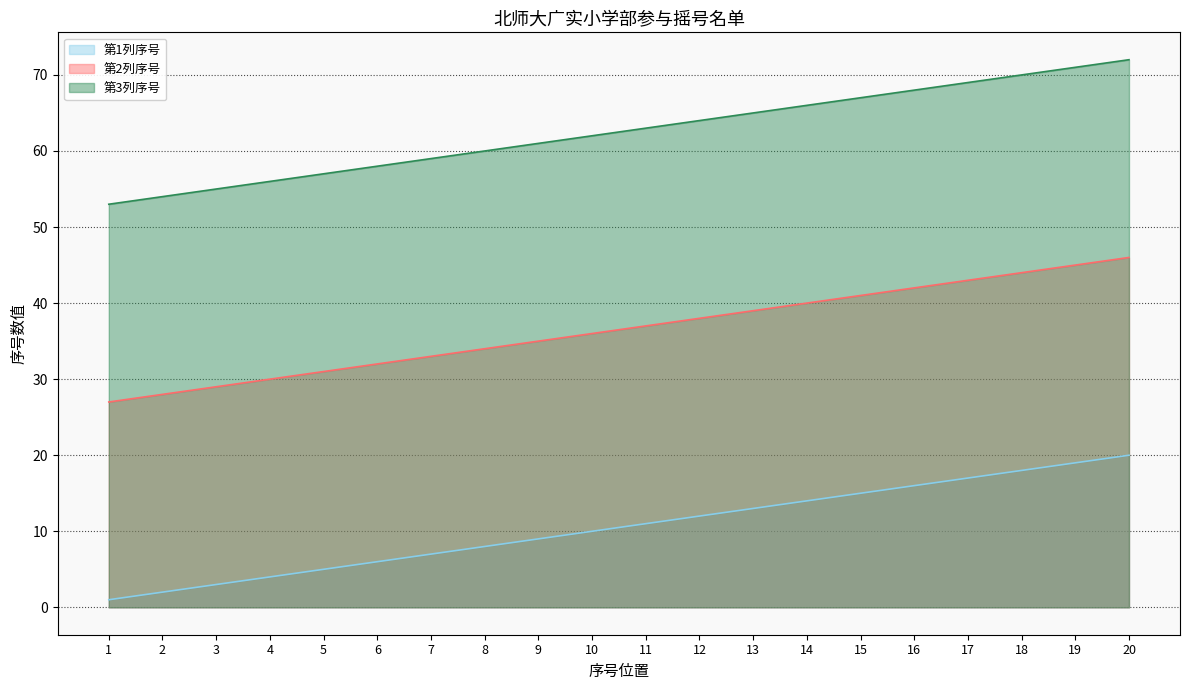

Which series has the largest total across all categories?

第3列序号